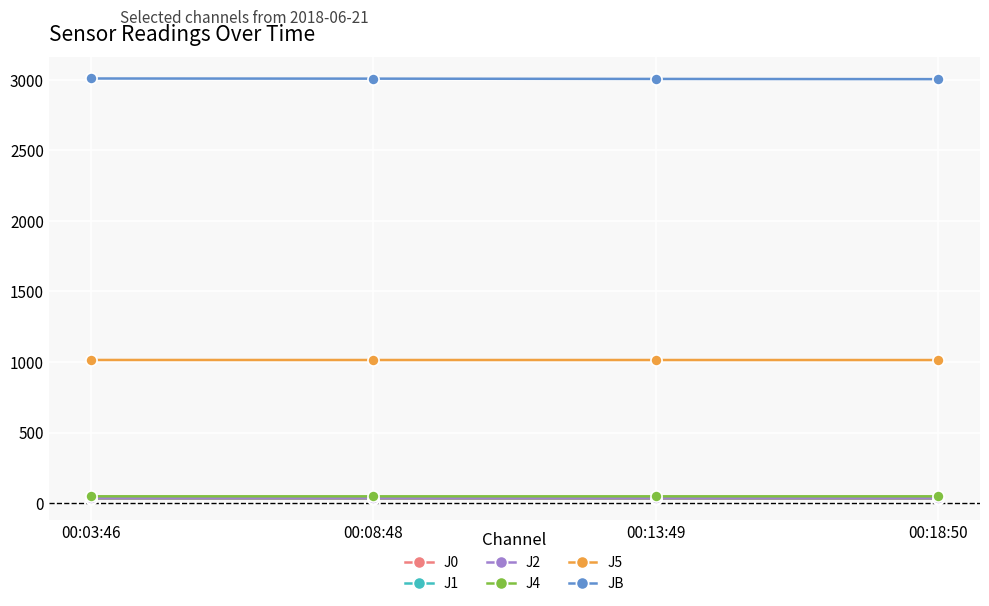

At how many categories does at least one series exceed 2732?

4